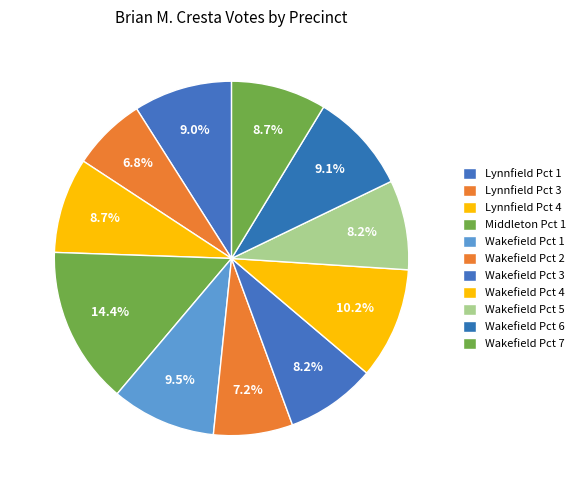

How many segments does this pie chart have?

11